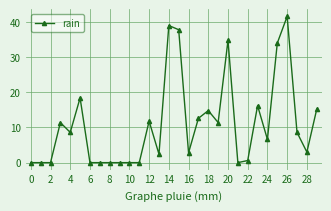

What is the greatest value displayed?

41.6